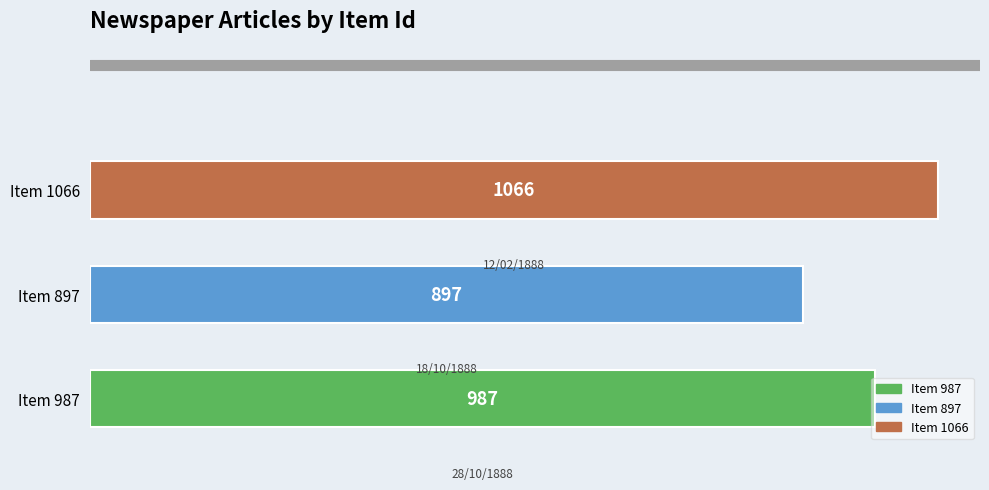

List the labels in order of value, smallest first.

Item 897, Item 987, Item 1066